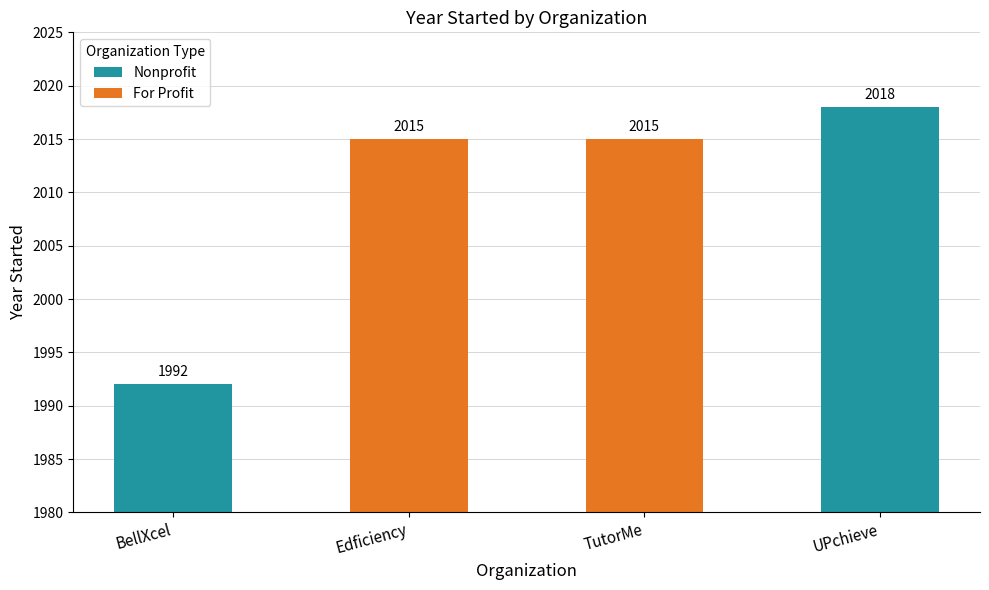

Is it true that the value at Edficiency is 2015?

True